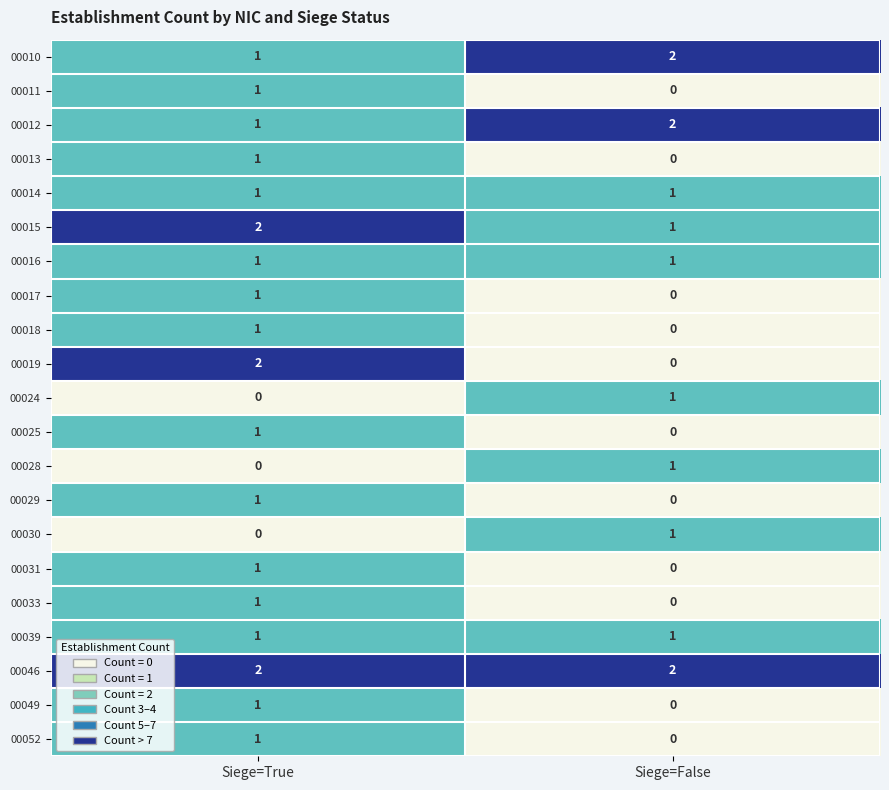

At which label does 00024 reach its minimum?

Siege=True